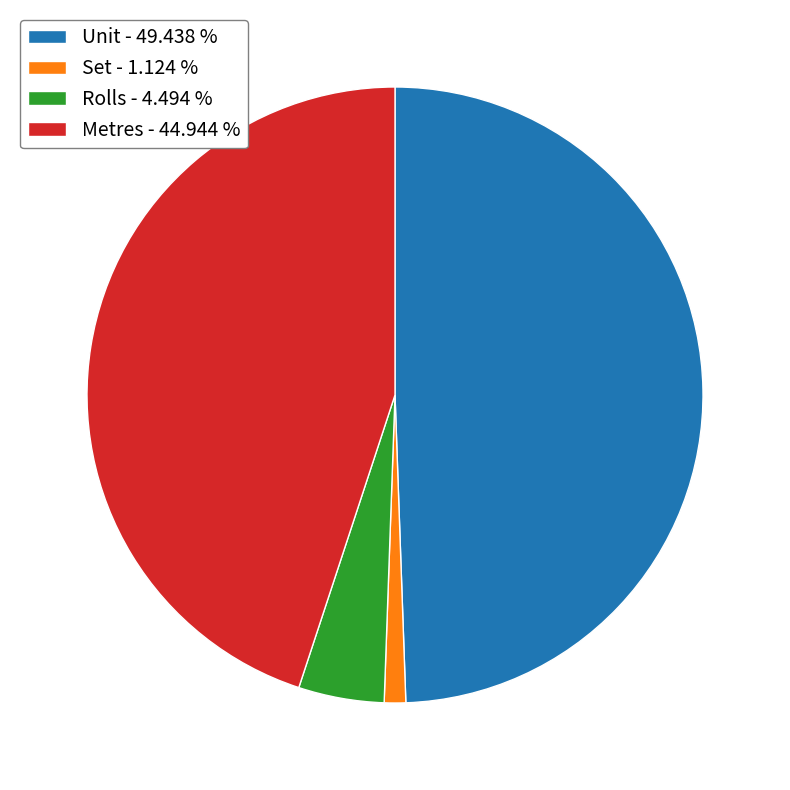

What is the ratio of the value at Rolls to the value at Set?

4.0